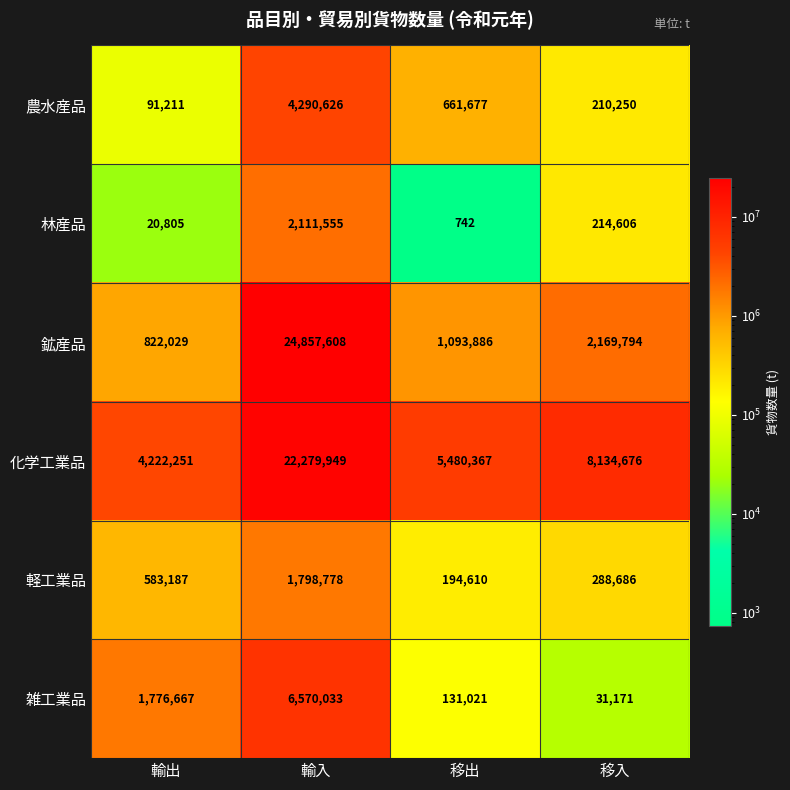

What is the spread (max minus min) of values at 輸出?

4201446